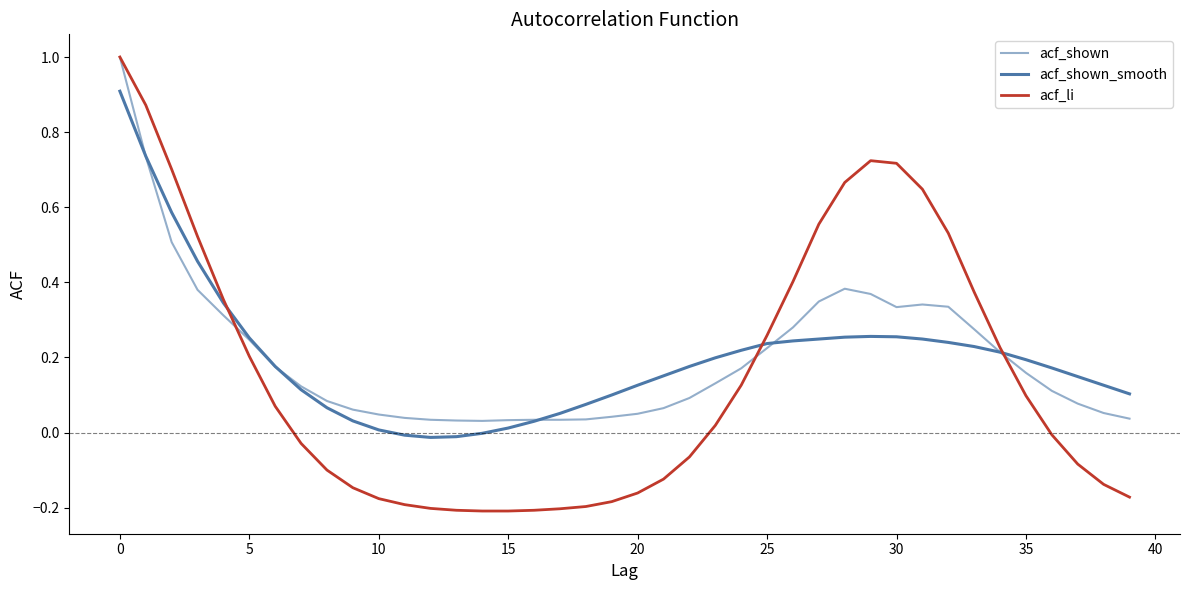

Is this an area chart (filled region under the line)?

No